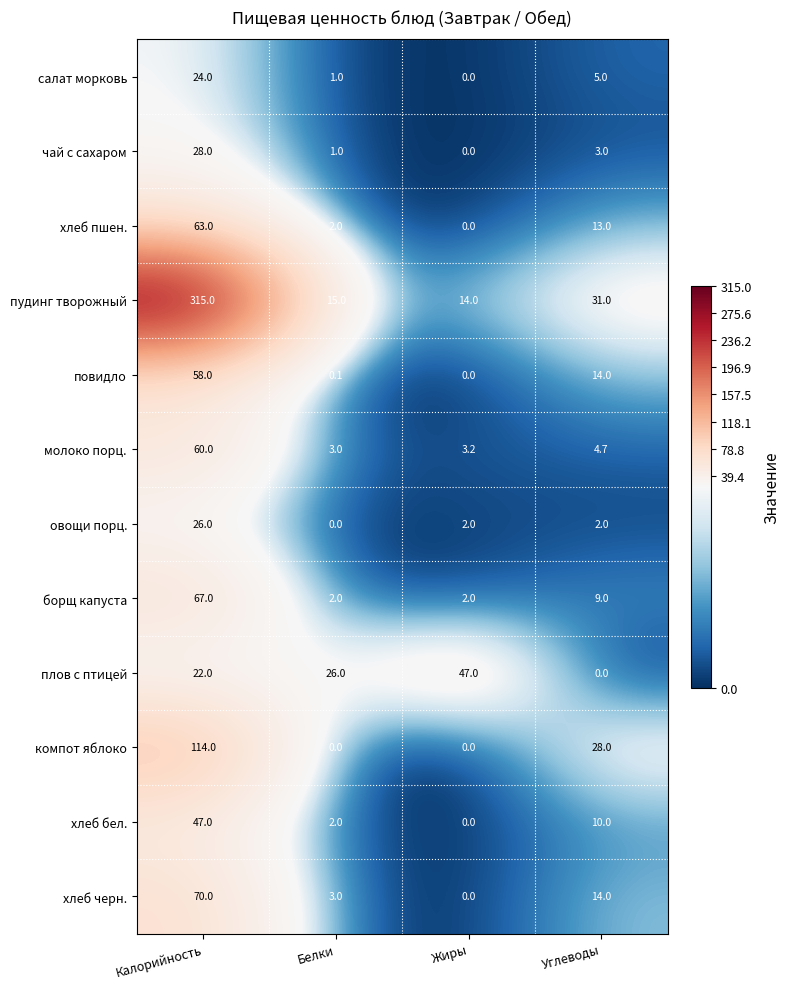

Which category has the lowest value in the повидло series?

Жиры